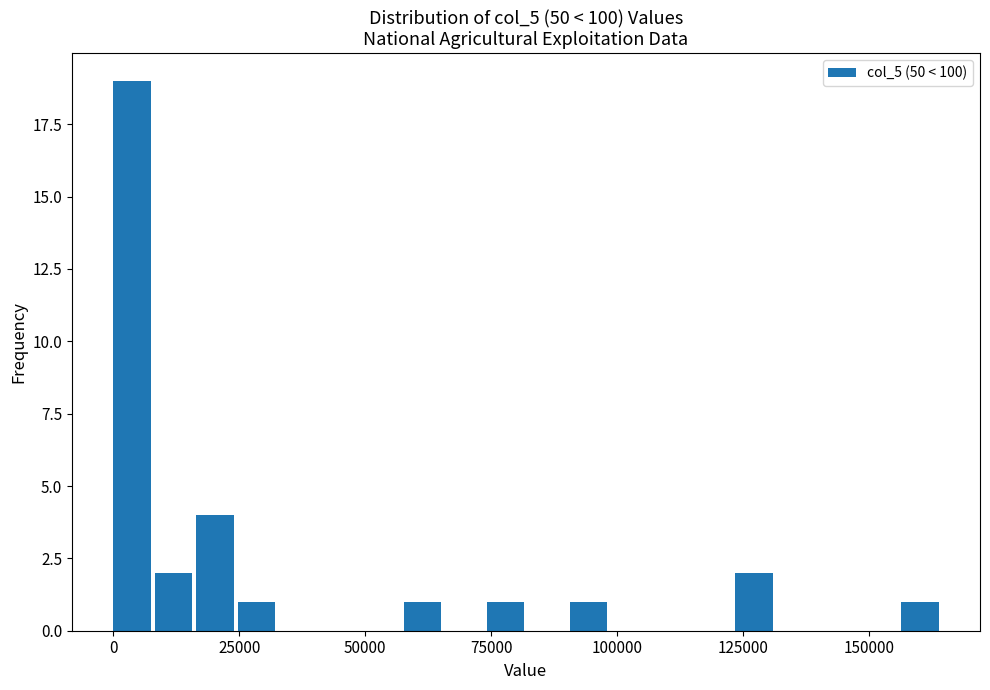

Around what value on the x-axis is the tallest bar? Give the approximate position of its centre, as read against the axis.

5000